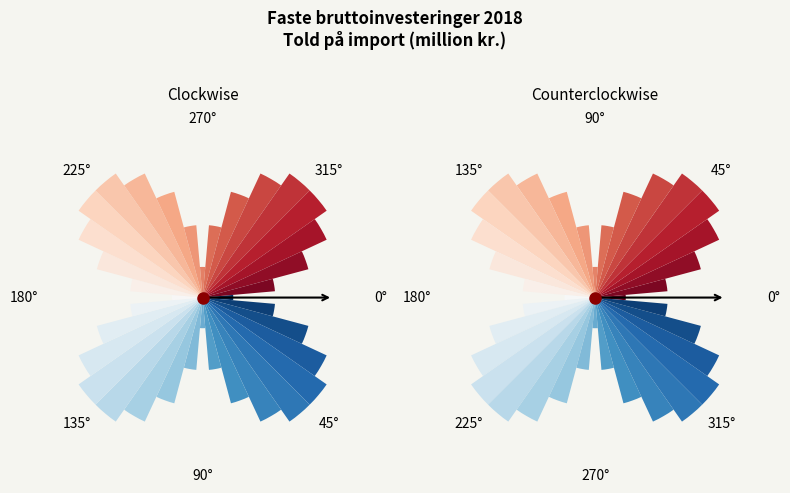

Count the number of slices in the pie.

36